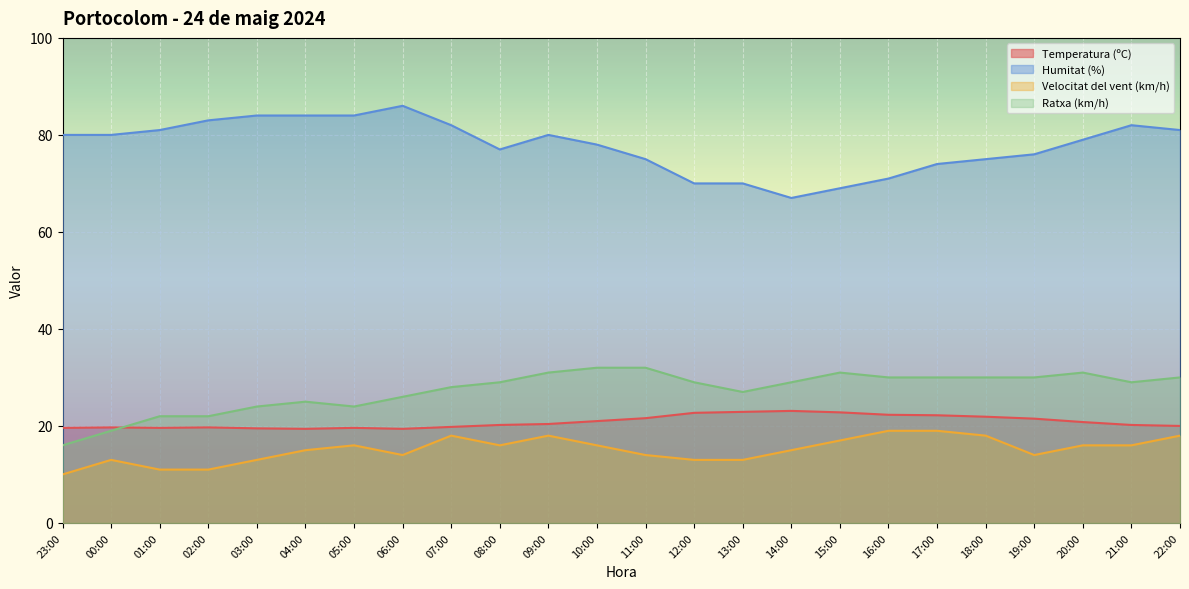

The Humitat (%) series shows 120.1 at 23:00. True or false?

False